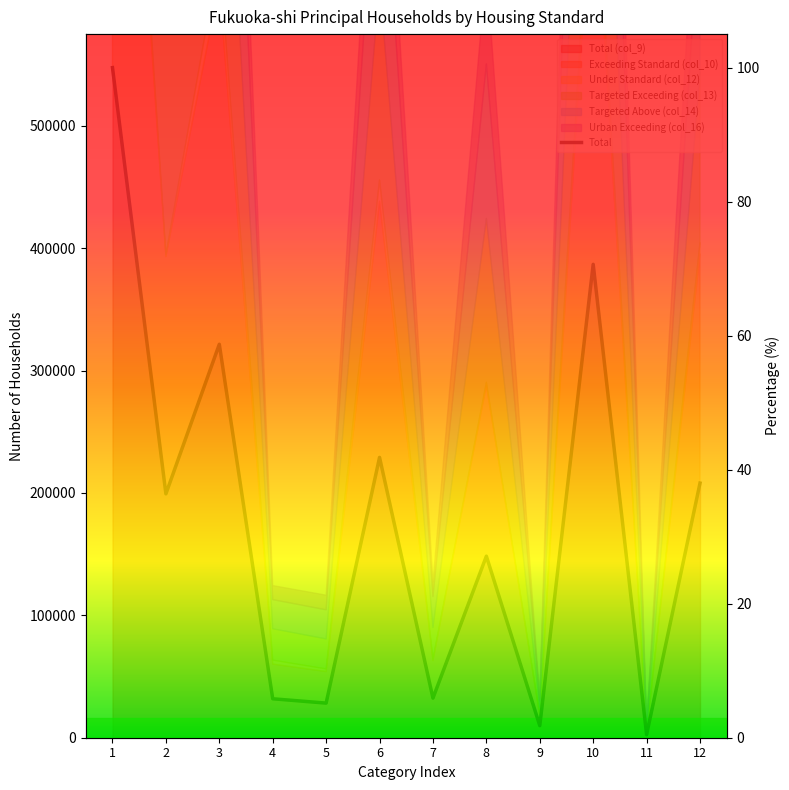

True or false: the data shows 70.6 at 10.

True